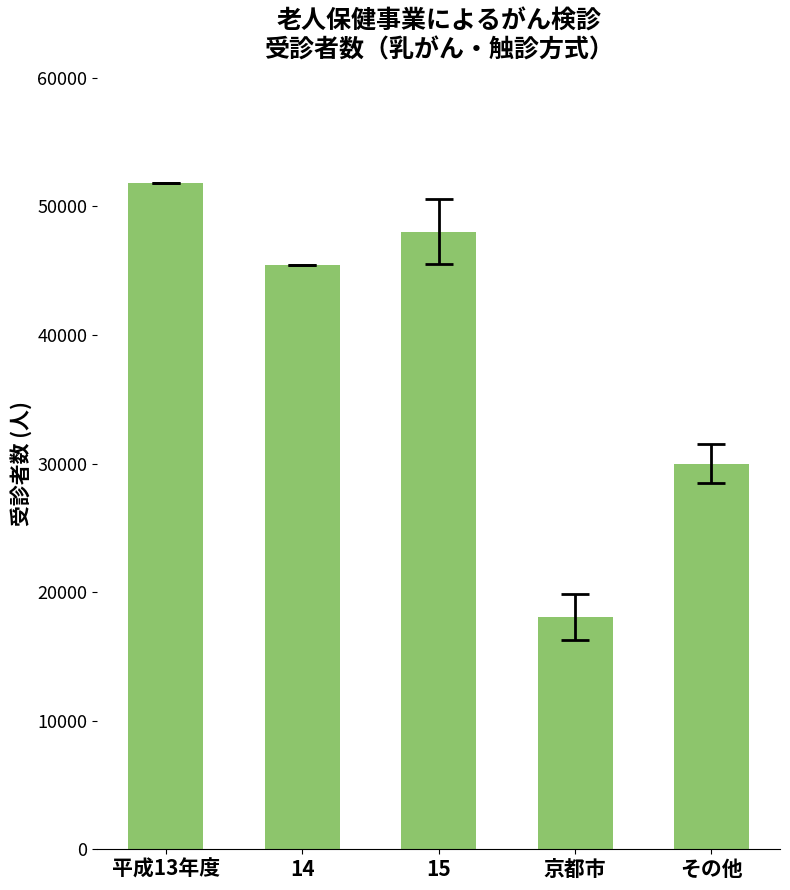

At which label is the value closest to 34958?

その他